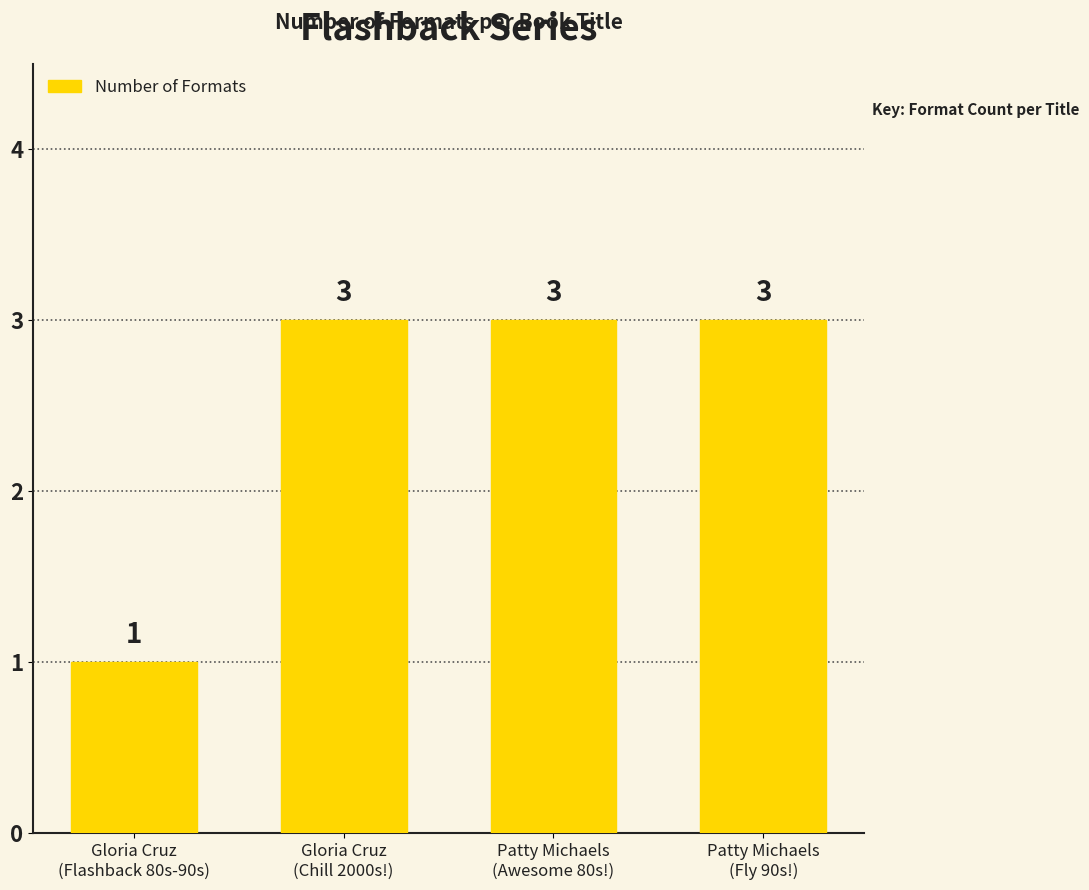

Reading right to left, extract all data points from this chart.

Patty Michaels
(Fly 90s!)=3	Patty Michaels
(Awesome 80s!)=3	Gloria Cruz
(Chill 2000s!)=3	Gloria Cruz
(Flashback 80s-90s)=1